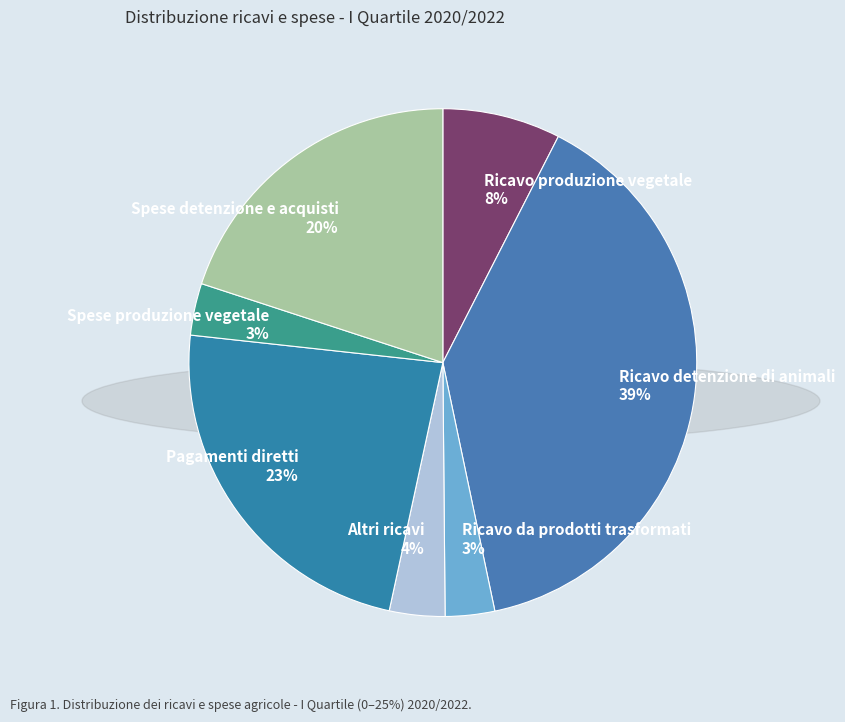

To the nearest percent, what is the difference between the largest and smallest slice percentages?

36%